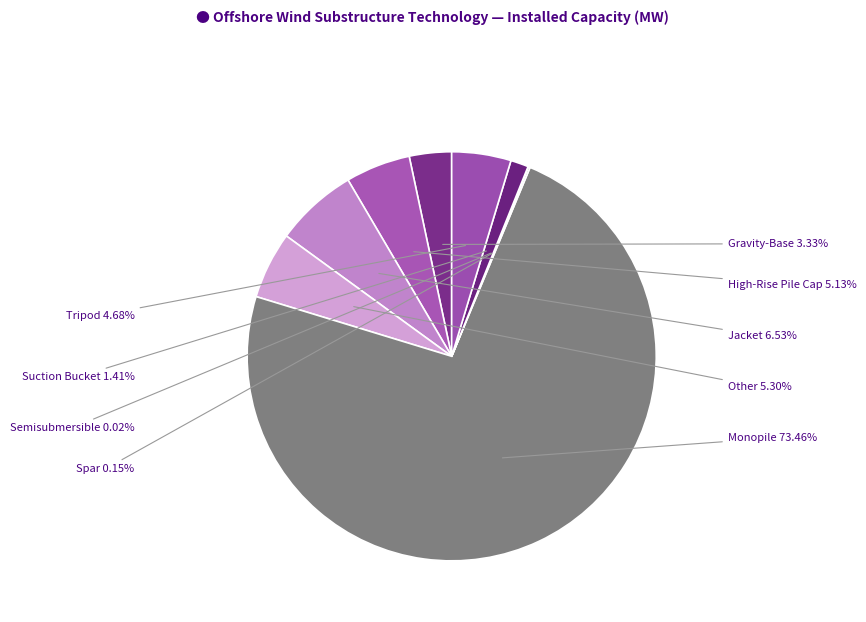

Which slice represents more than half of the pie?

Monopile